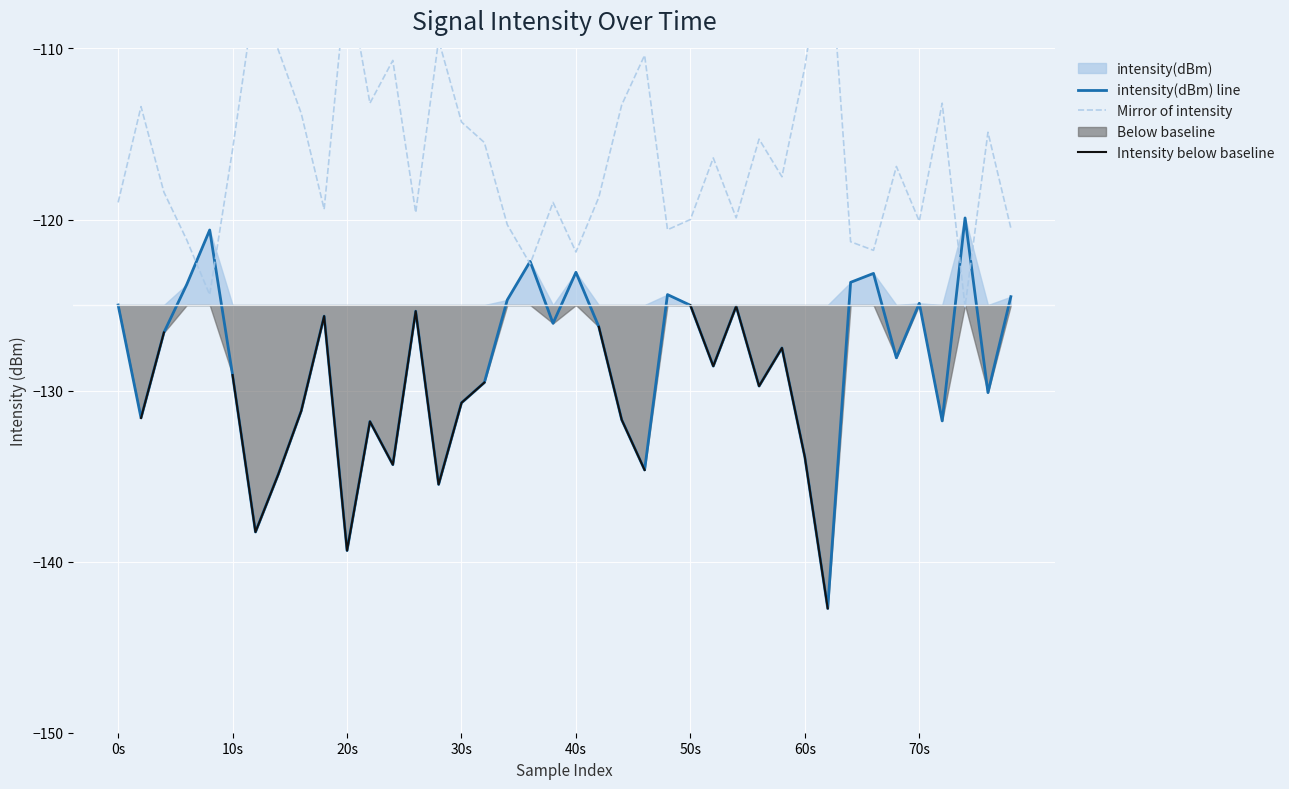

What is the minimum value for intensity(dBm) line?

-142.7